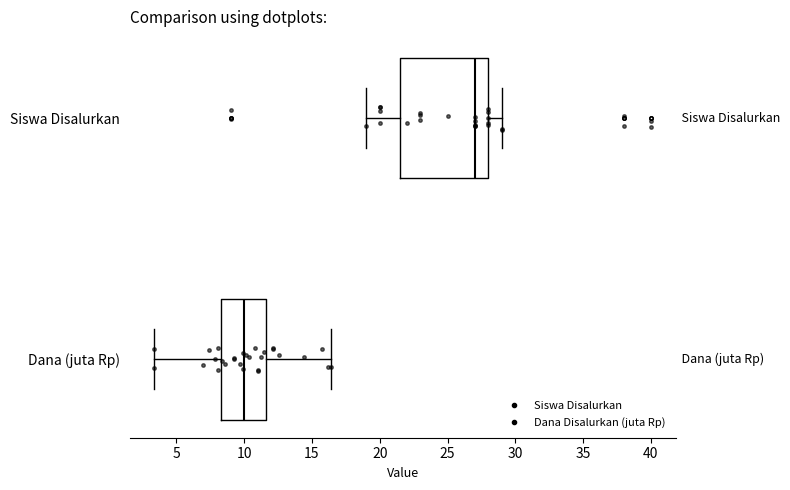

Which box's median line is the furthest to the left?

Dana (juta Rp)